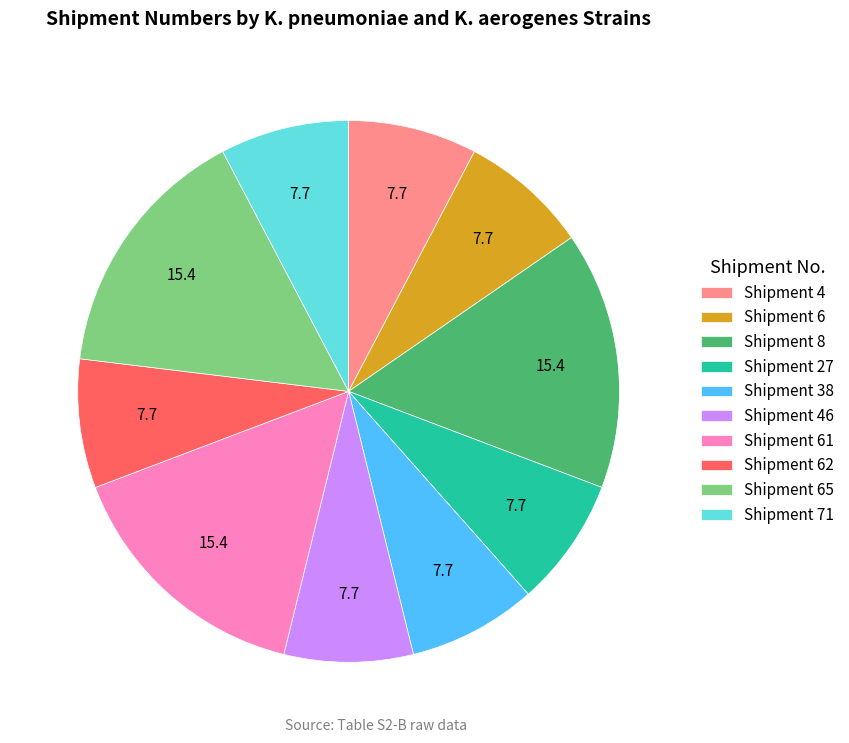

Does any single category account for the majority?

No